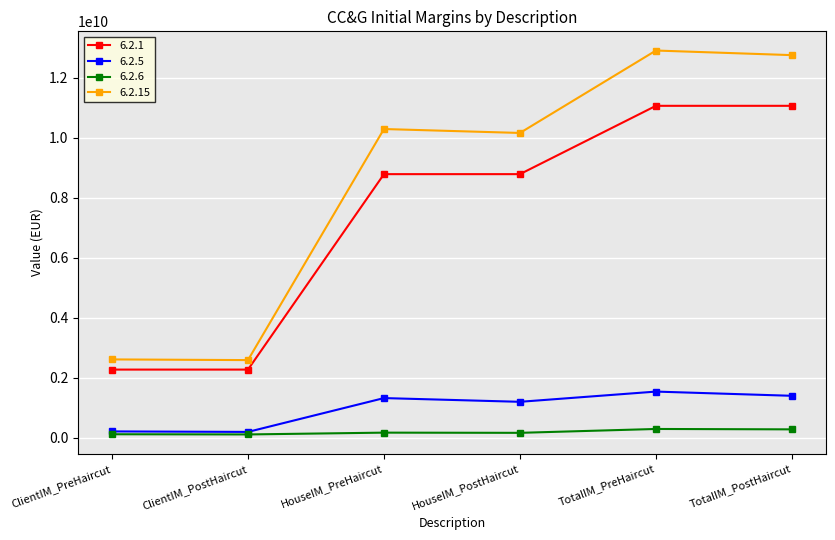

At how many categories does at least one series exceed 9552391092?

4